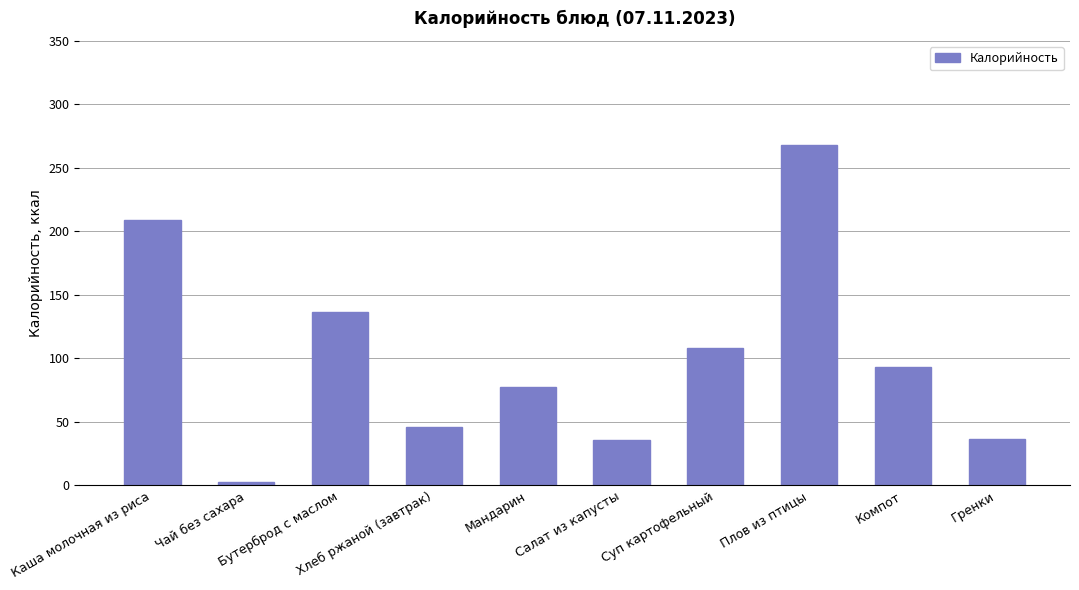

What is the sum of all values?

1014.1